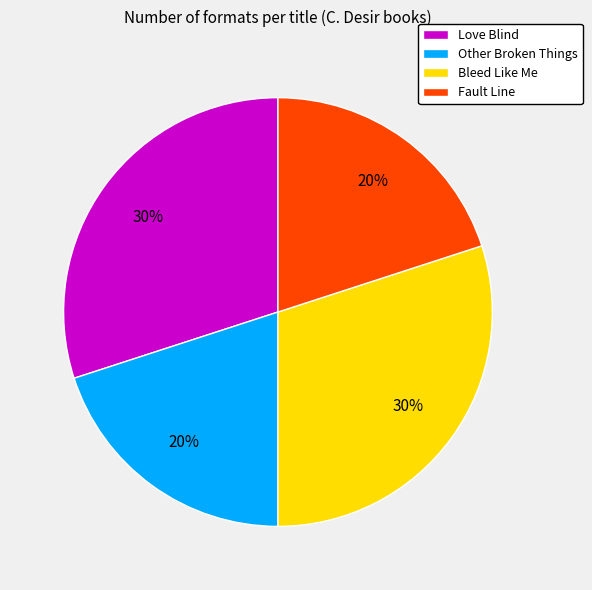

How many segments does this pie chart have?

4